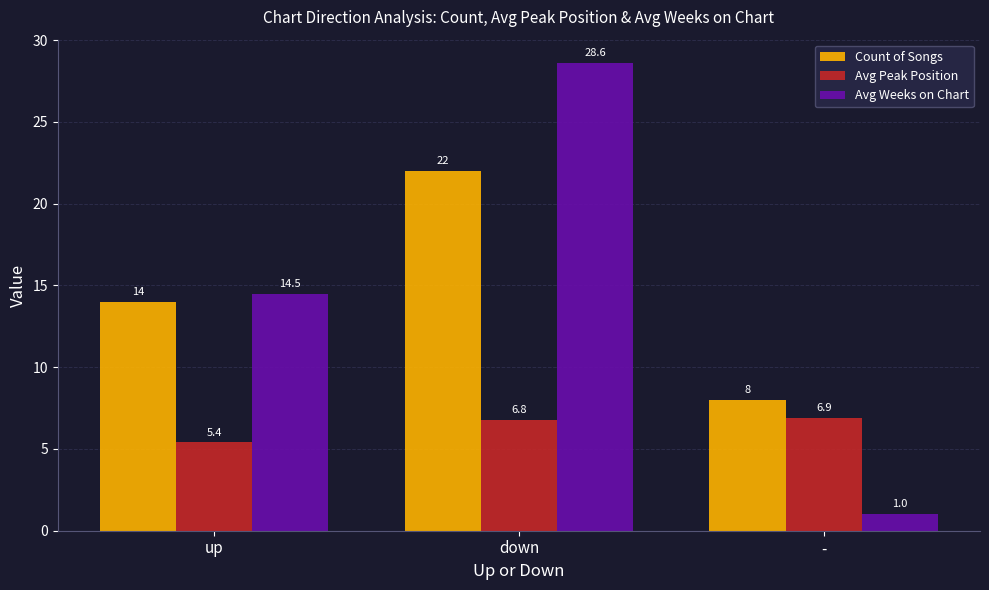

True or false: Count of Songs has a value of 13.2 at -.

False